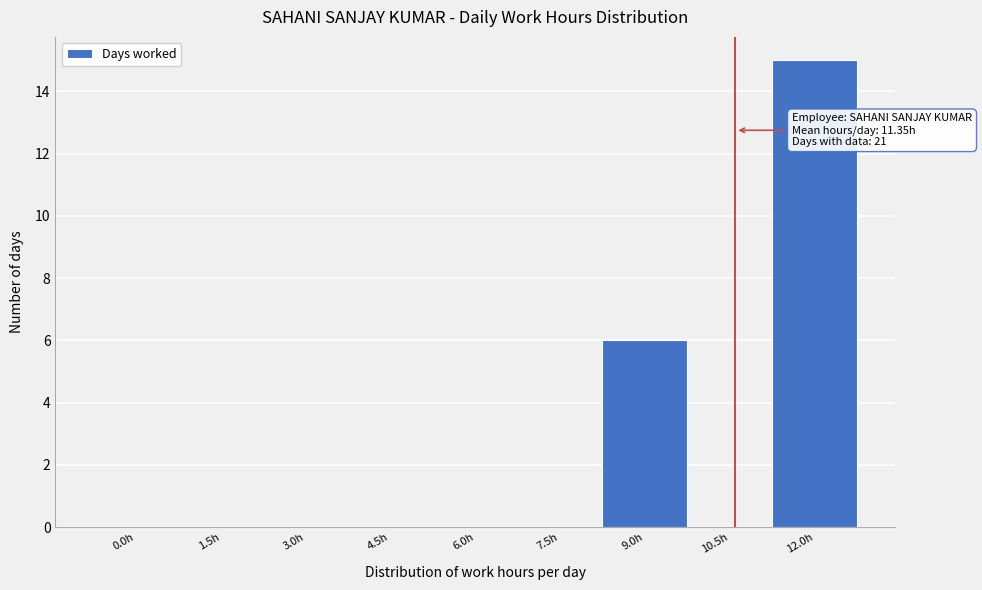

Reading right to left, what are all the values shown in this chart?

12.0h=15	10.5h=0	9.0h=6	7.5h=0	6.0h=0	4.5h=0	3.0h=0	1.5h=0	0.0h=0